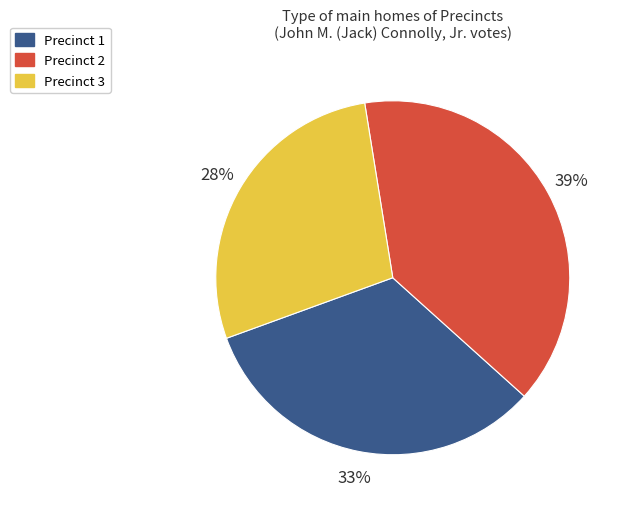

To the nearest percent, what percentage of the pie is Precinct 3?

28%